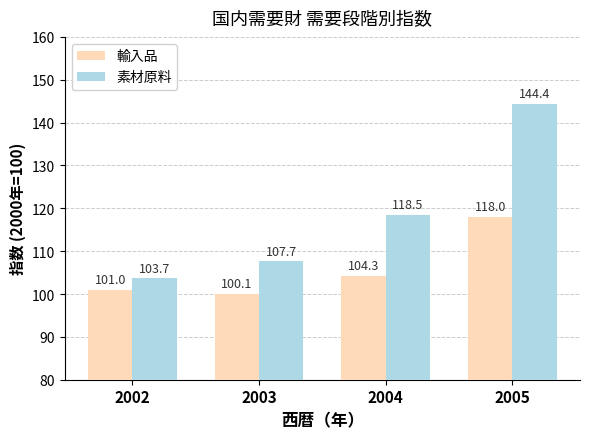

How many groups of bars are there?

4